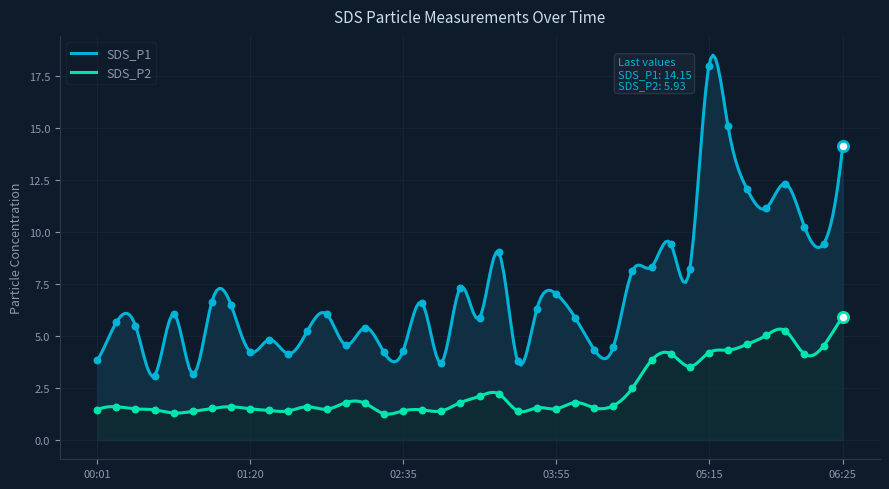

At which category is the sum across all series the highest?

05:15